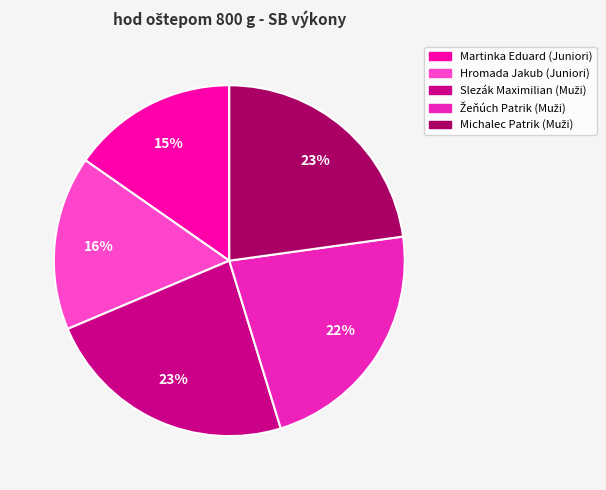

The Martinka Eduard (Juniori) slice represents 2% of the pie. True or false?

False